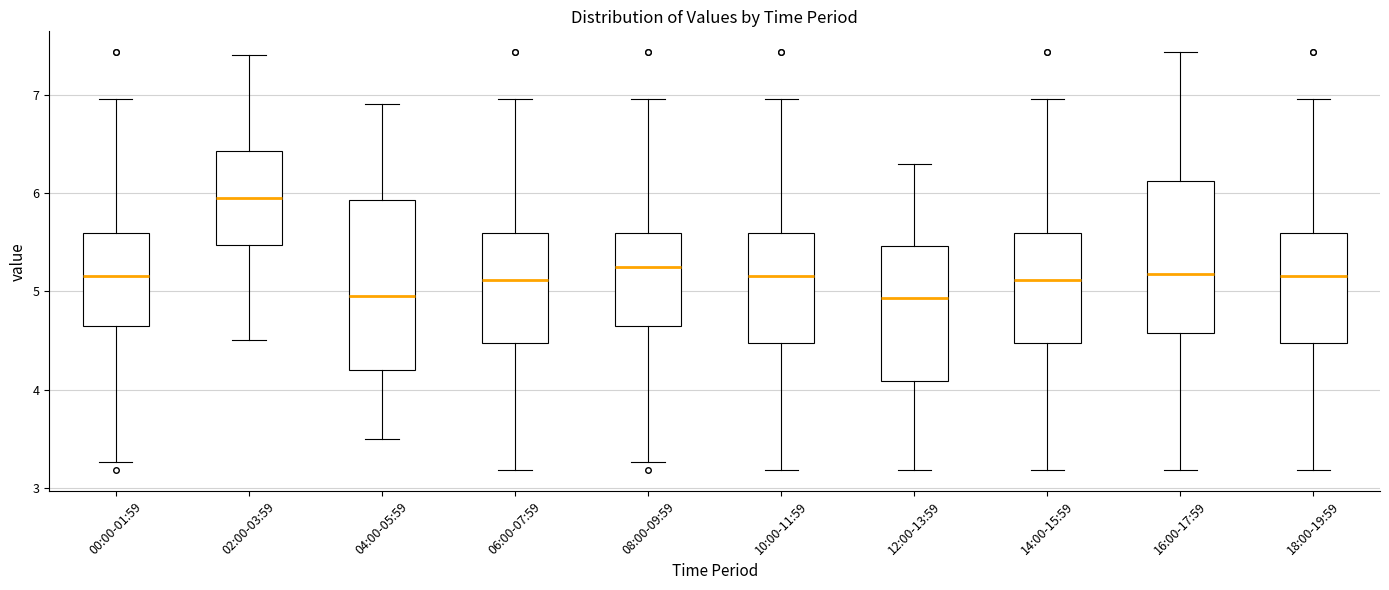

Where does the median line of the box for 16:00-17:59 sit on the y-axis? The values are not printed on the chart, so give them approximately, as read against the axis.

5.2